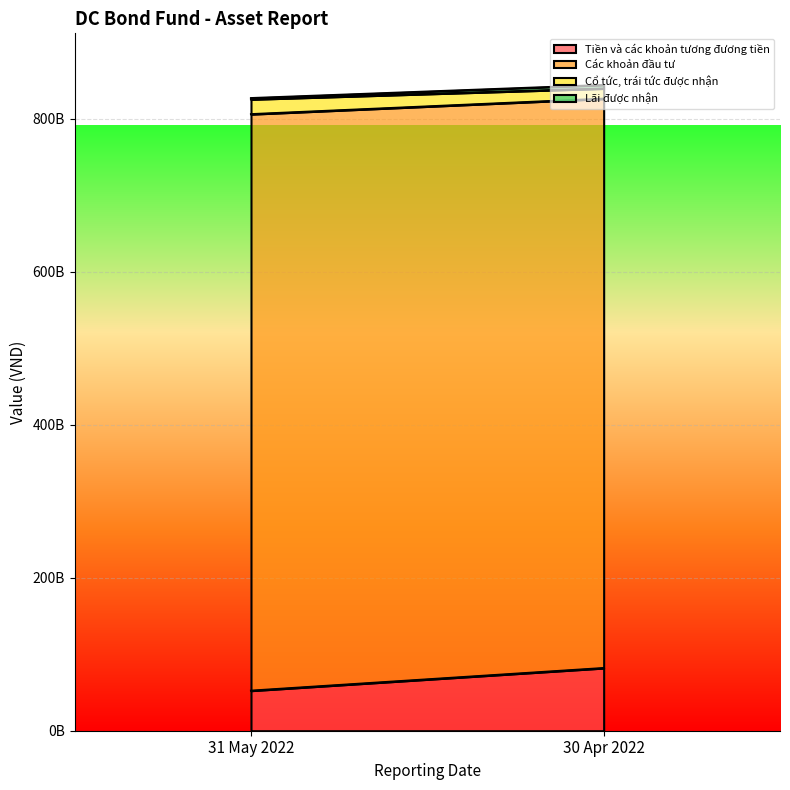

What is the sum of all Cổ tức, trái tức được nhận values?

32764114926